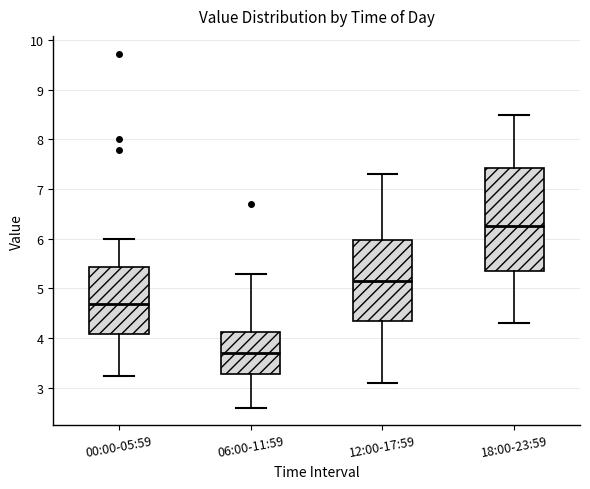

Which box has the highest median line?

18:00-23:59